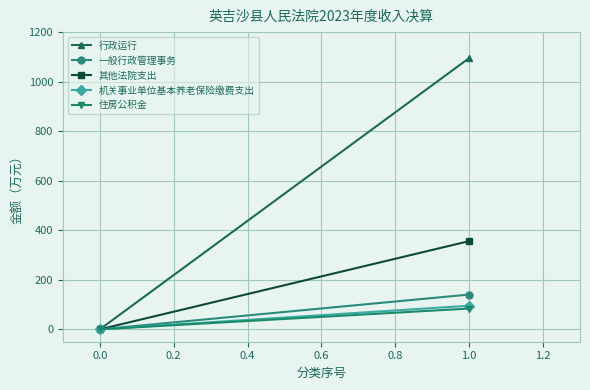

Rank the series at 1.0 from lowest to highest value.

住房公积金, 机关事业单位基本养老保险缴费支出, 一般行政管理事务, 其他法院支出, 行政运行